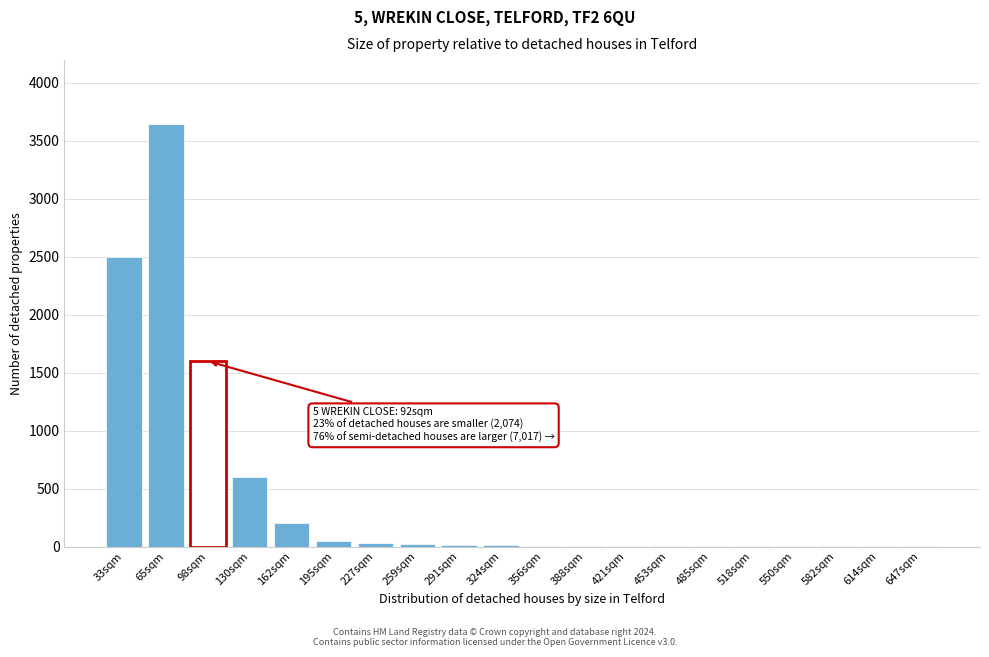

Which category has the highest value across all series?

65sqm